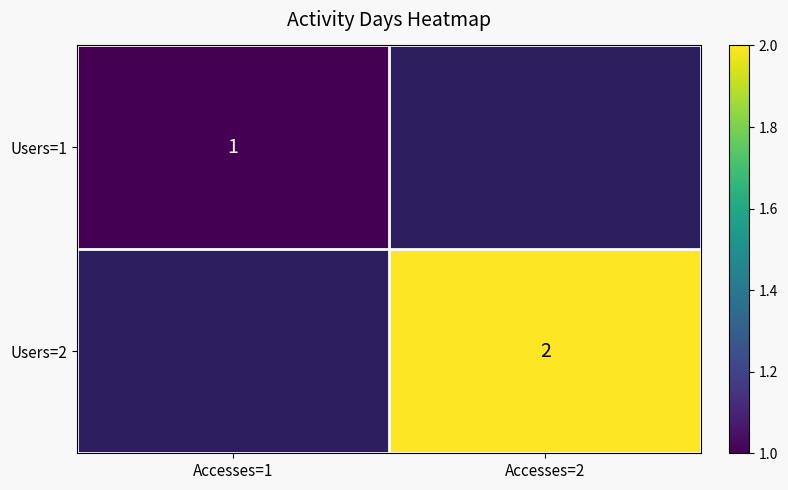

True or false: Users=2 has a value of 2 at Accesses=2.

True